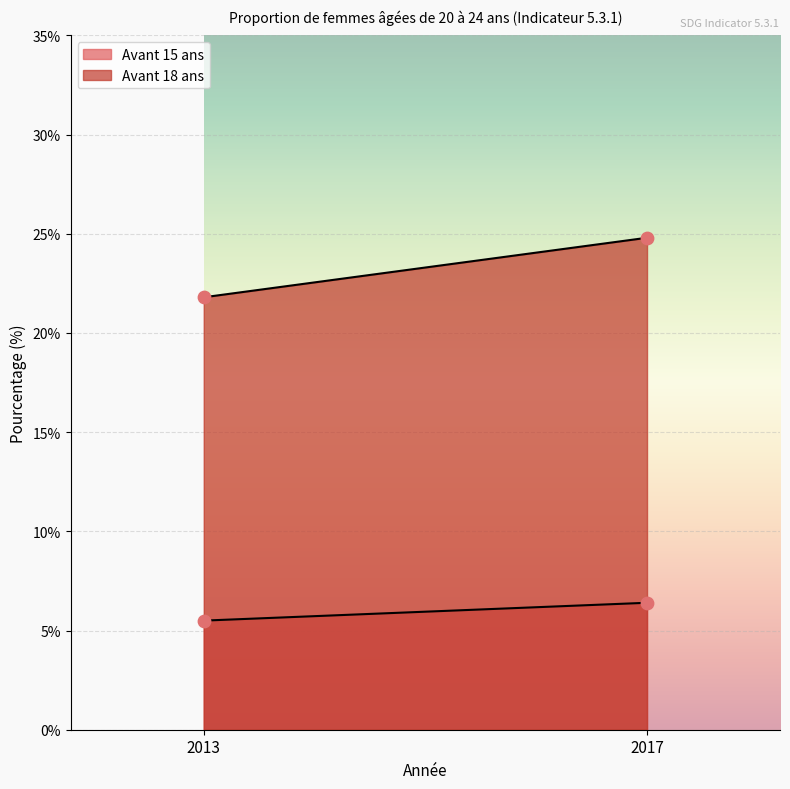

What is the total value across all series at 2013?

27.3